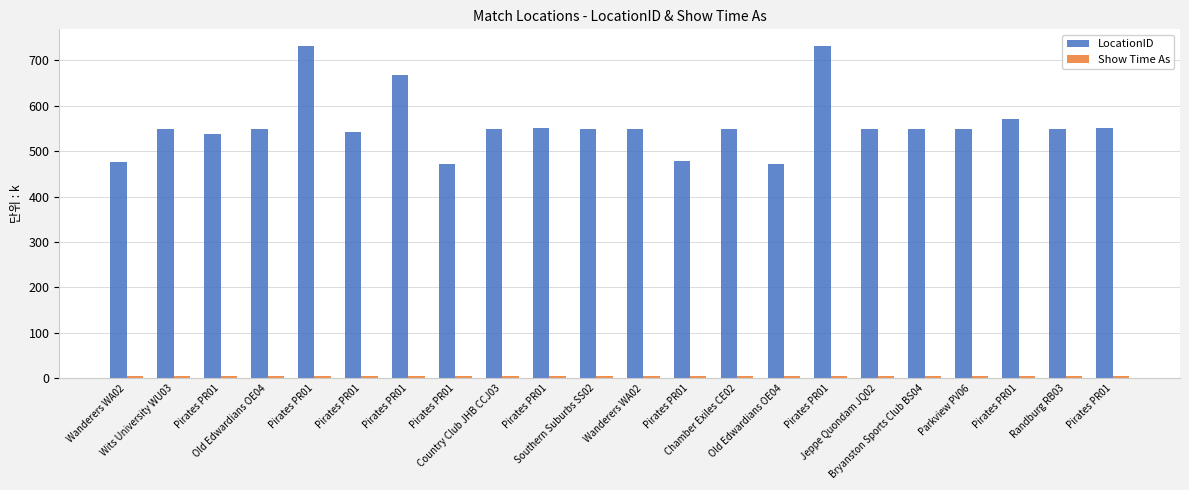

Does the chart contain stacked bars?

No